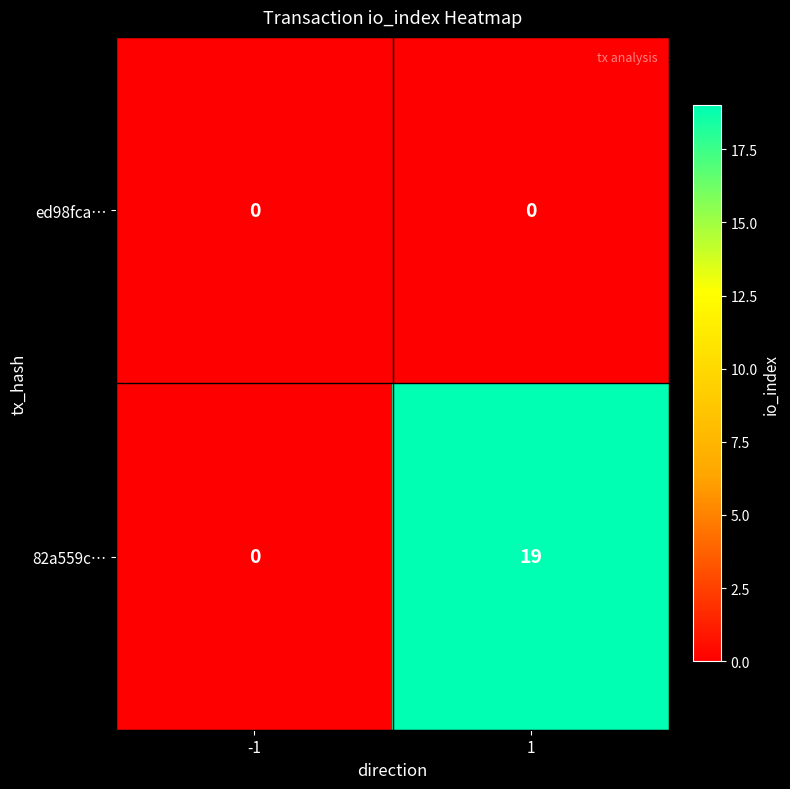

Reading right to left, extract all data points from this chart.

ed98fca…: 0	0
82a559c…: 19	0